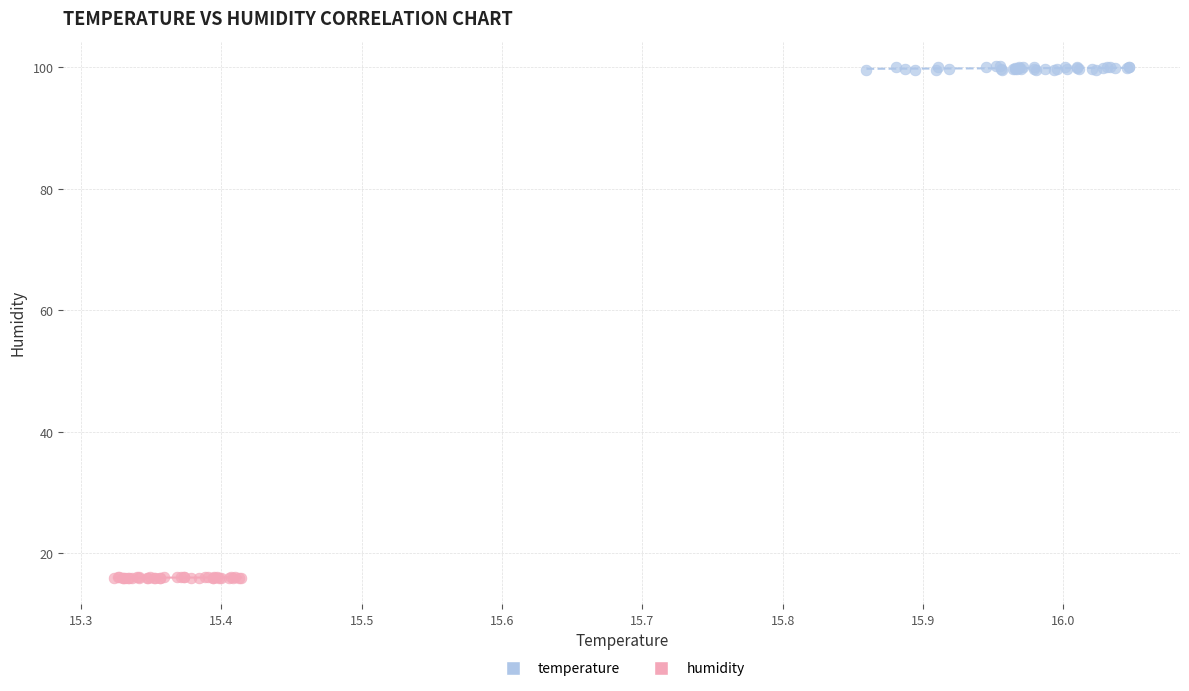

What are all the series names shown in the legend?

temperature, humidity